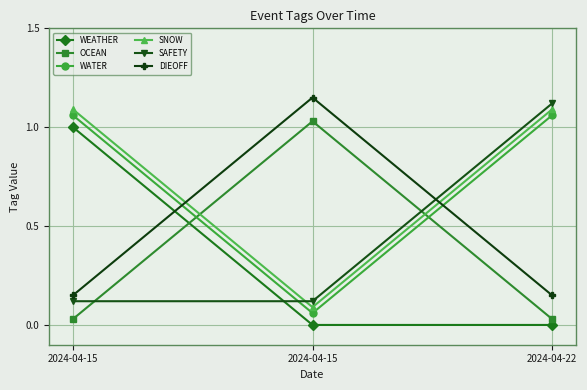

What is the value of the SNOW point at the 3rd from the left?

1.1